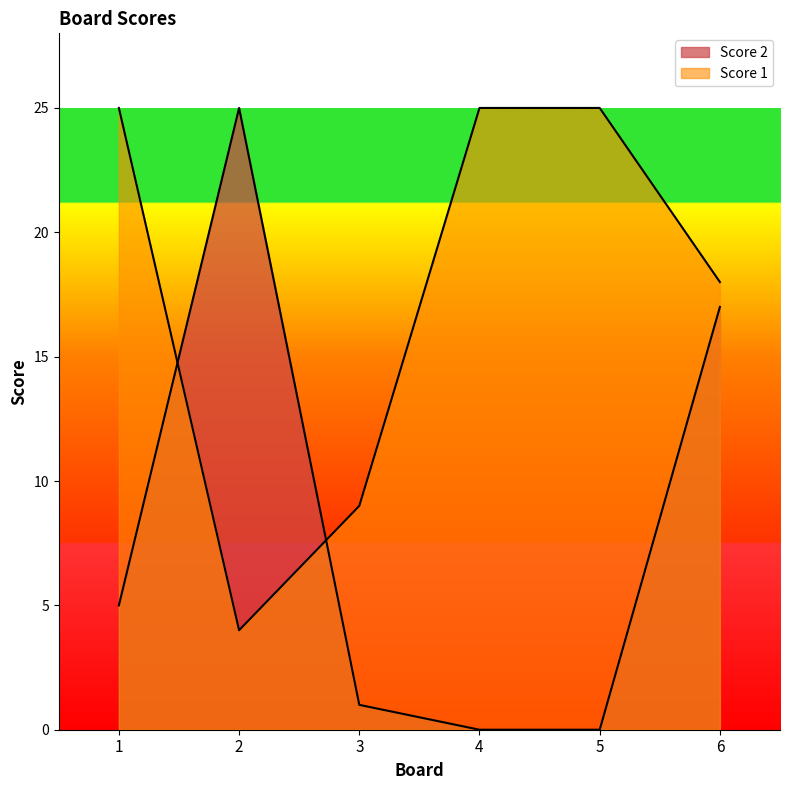

True or false: Score 1 has more than 2 points higher than both neighbors.

False